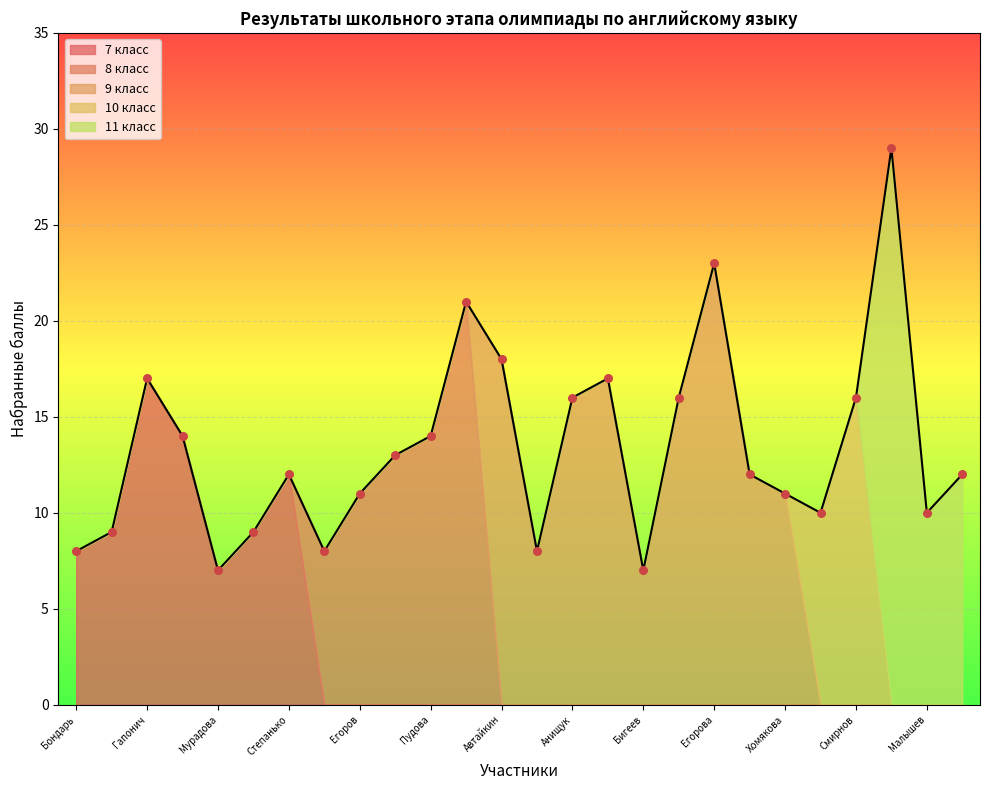

What is the ratio of the value at Бондарь to the value at Лисина?

0.7